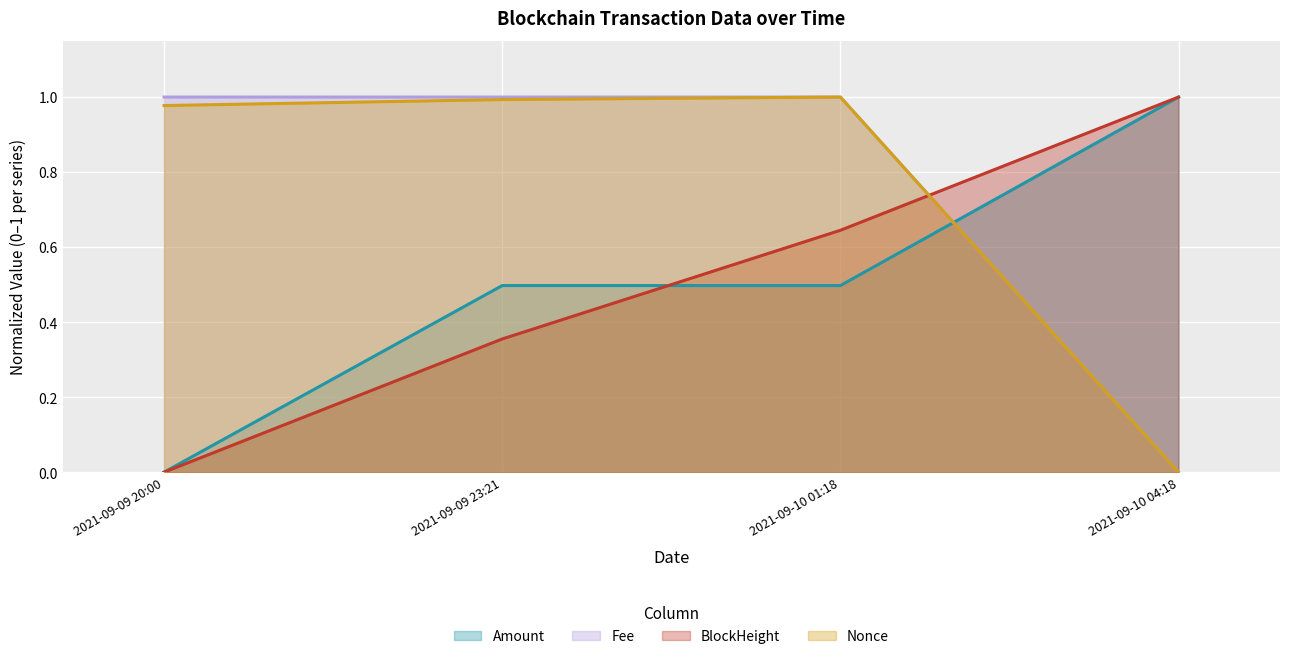

At how many categories does at least one series exceed 0?

4